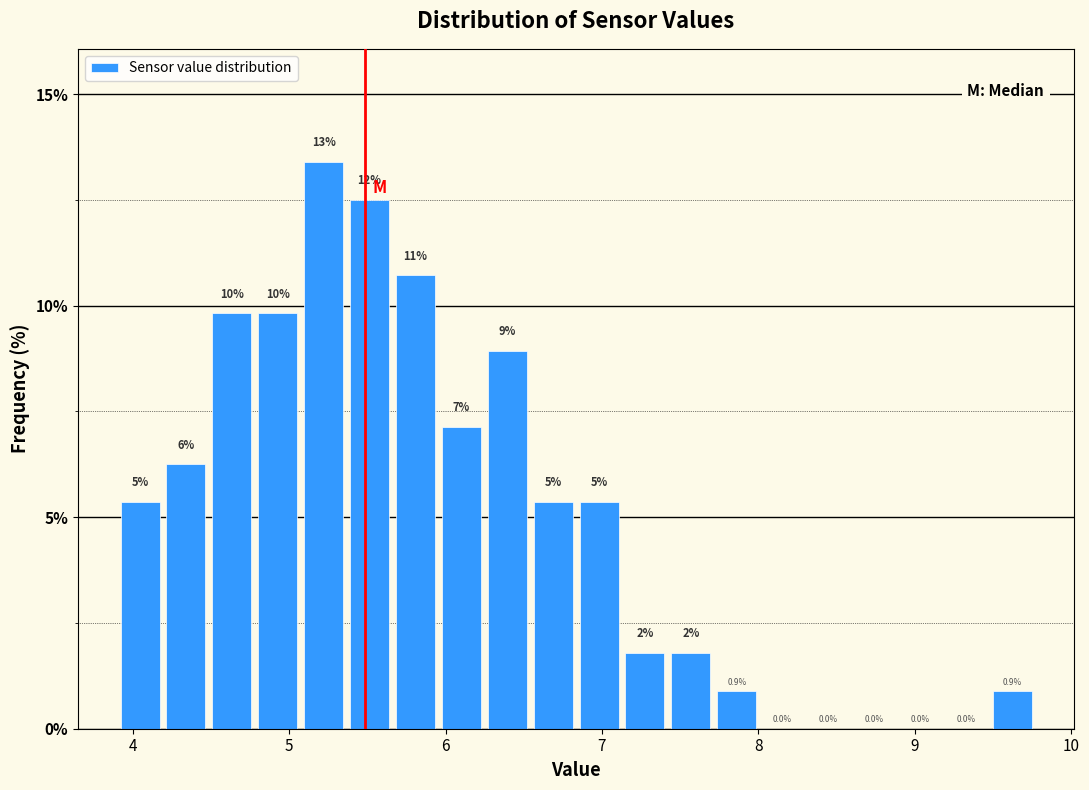

Read against the x-axis, roughly where is the centre of the tallest bar?

5.2